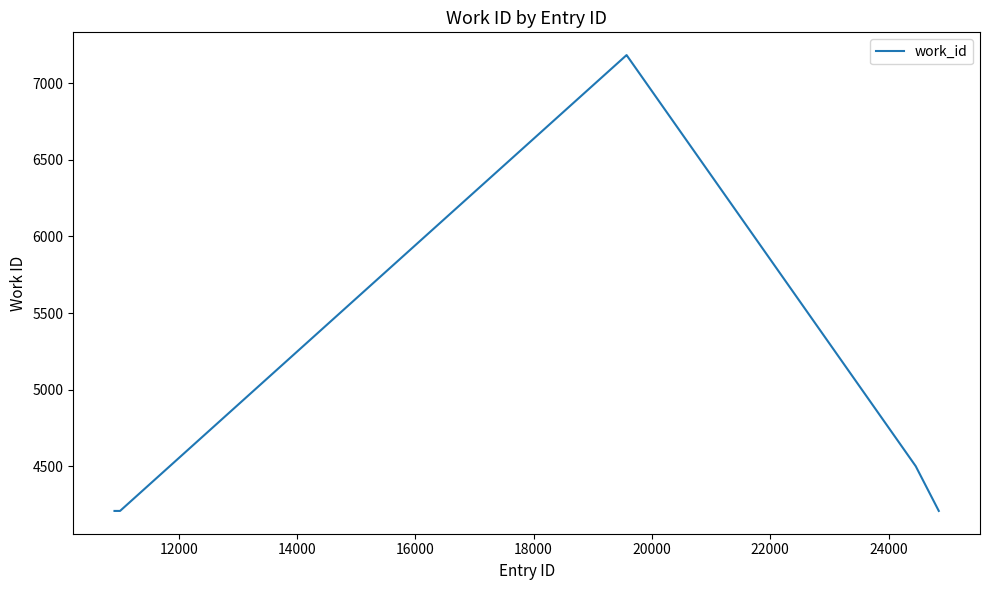

What is the minimum value shown in the chart?

4209